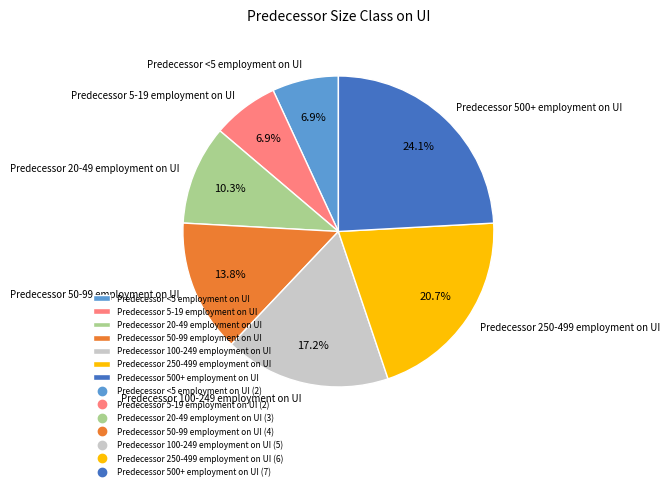

Which has a higher value, Predecessor 500+ employment on UI or Predecessor 50-99 employment on UI?

Predecessor 500+ employment on UI